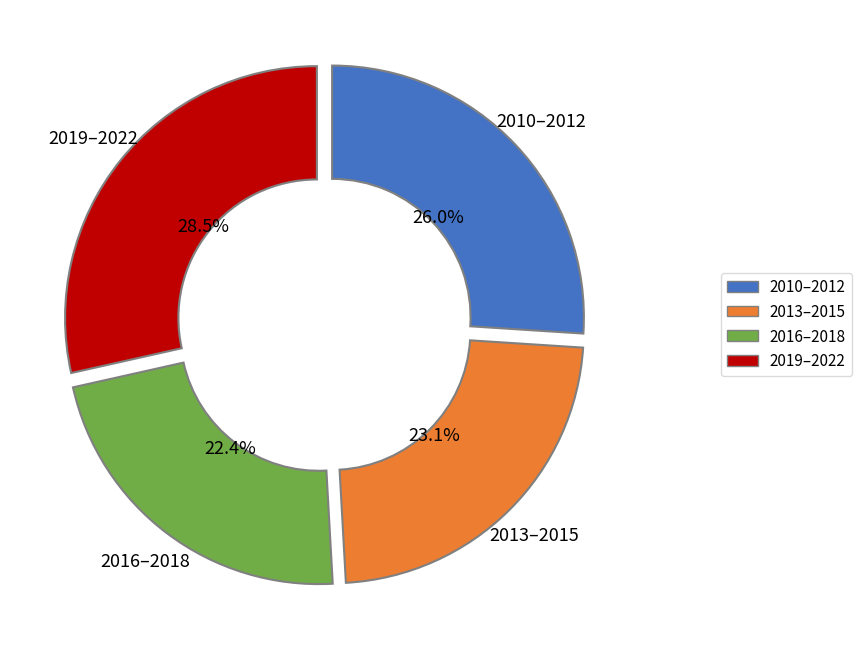

How many slices are in this pie chart?

4